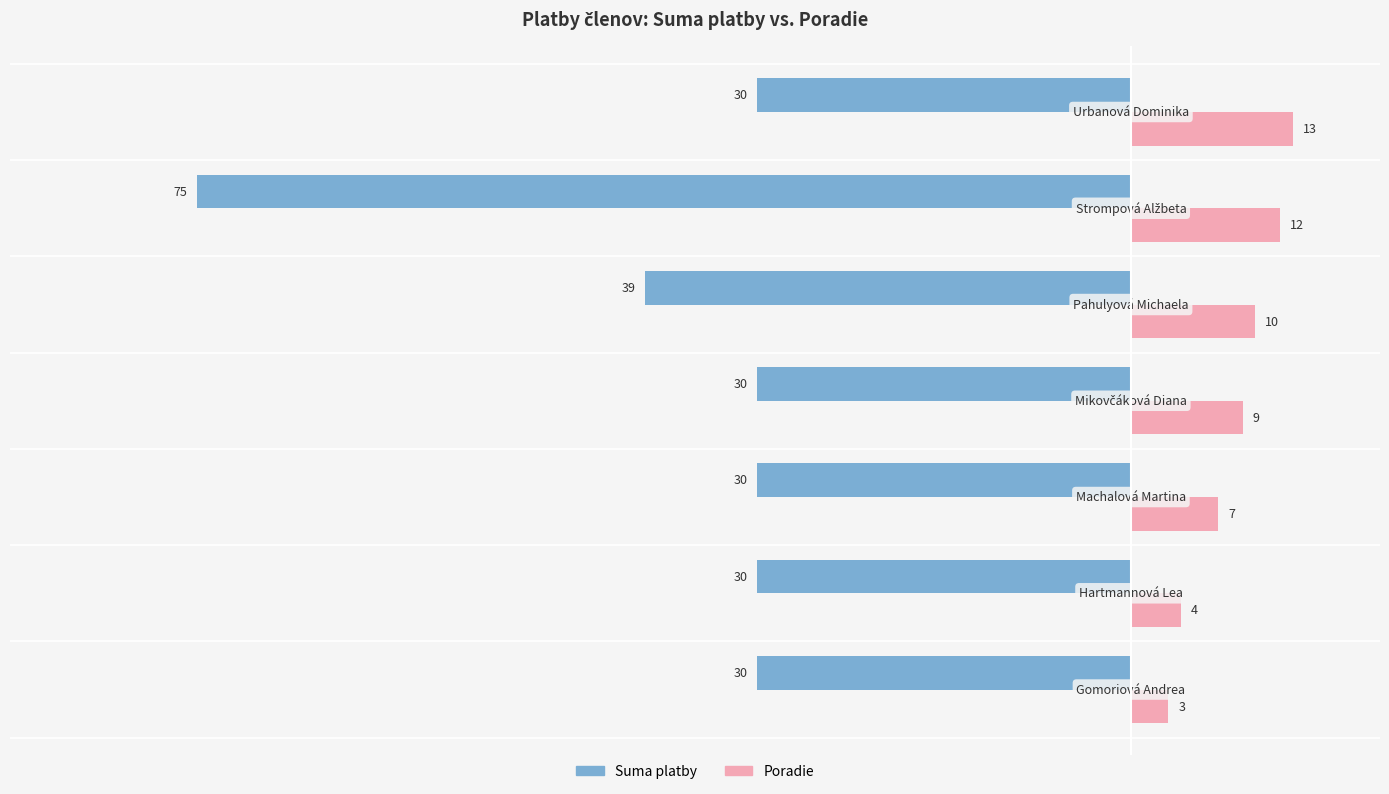

What is the lowest value of the Poradie series?

3